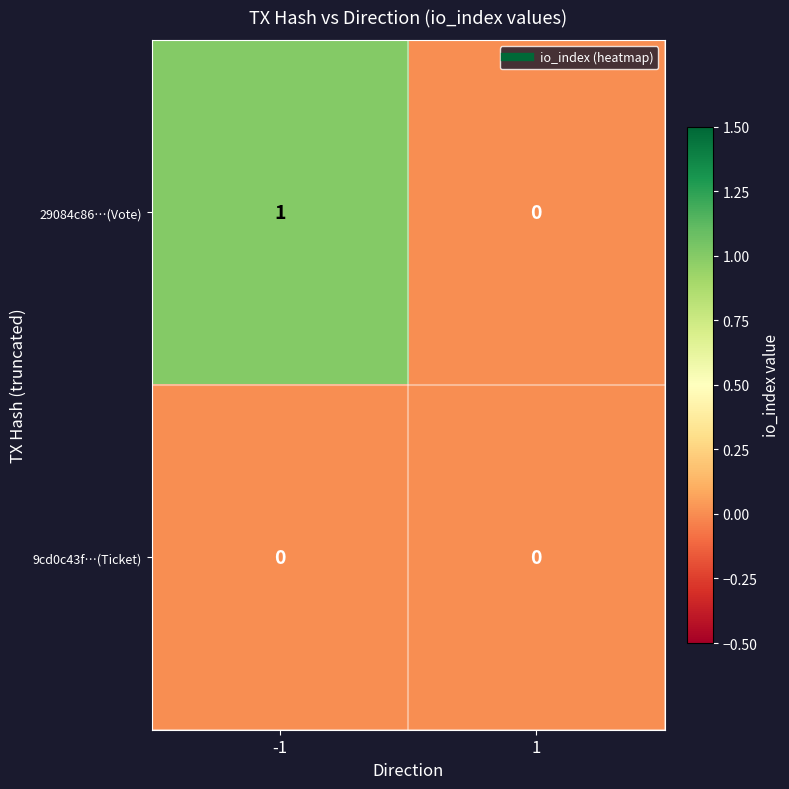

Which series has the largest total across all categories?

29084c86…(Vote)